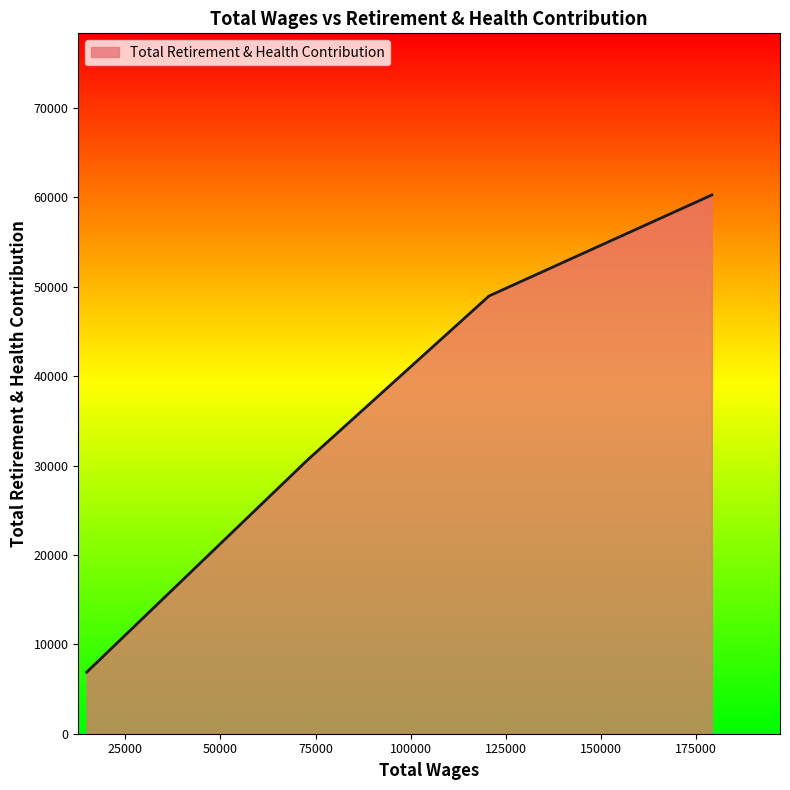

What is the greatest value displayed?

60281